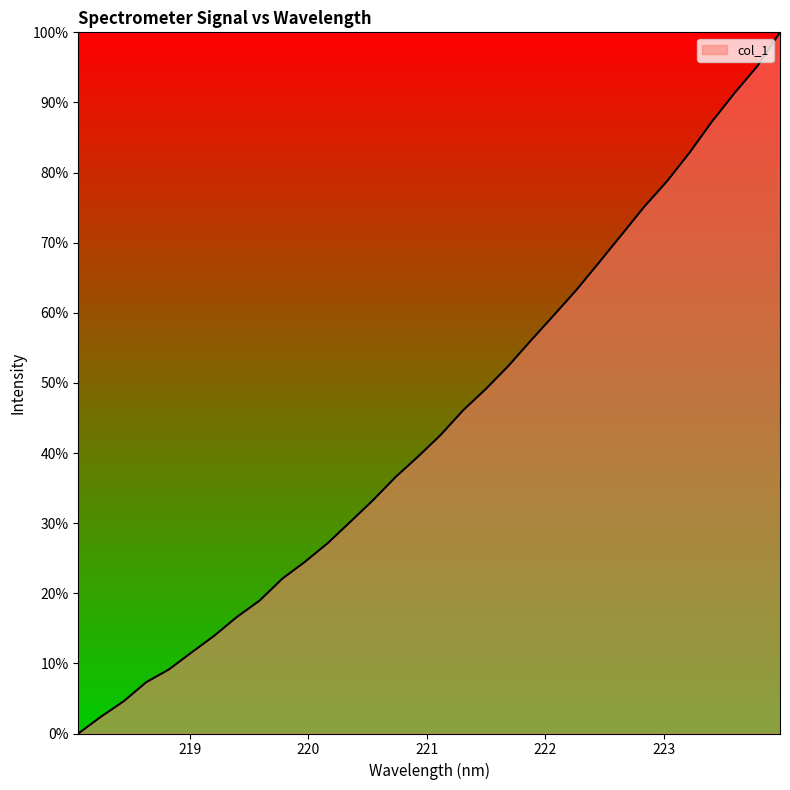

What is the greatest value displayed?

100.0